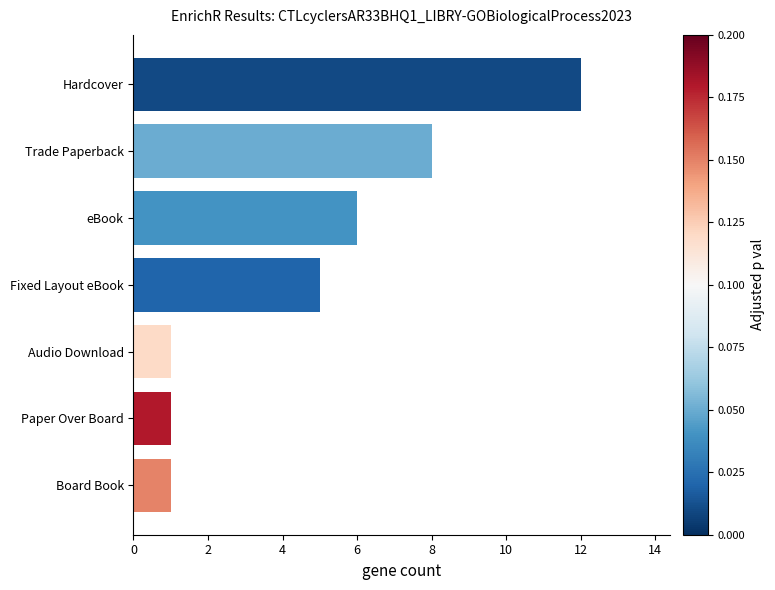

True or false: the data shows 4 at Trade Paperback.

False